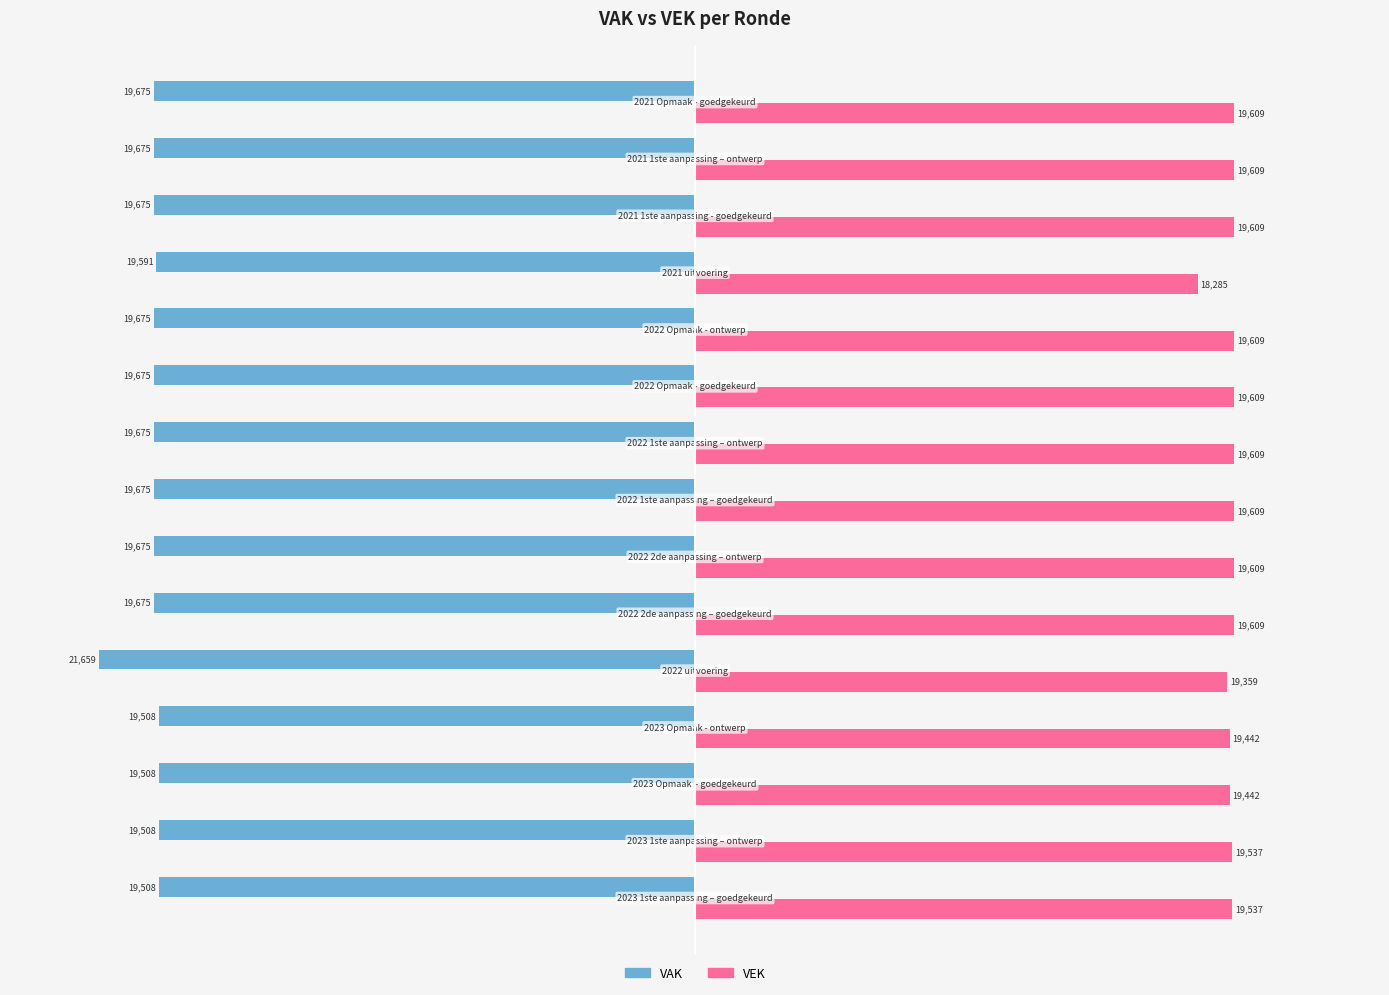

What is the difference between the maximum and minimum values in the VEK series?

1324